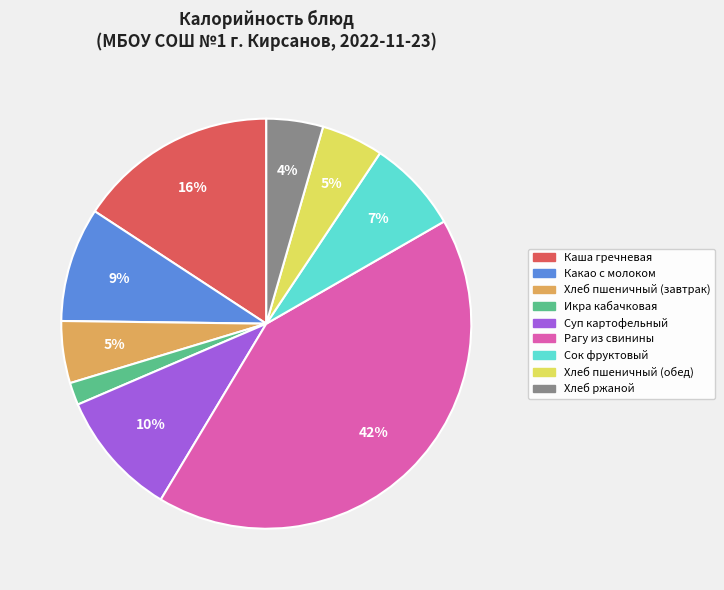

Does any single category account for the majority?

No